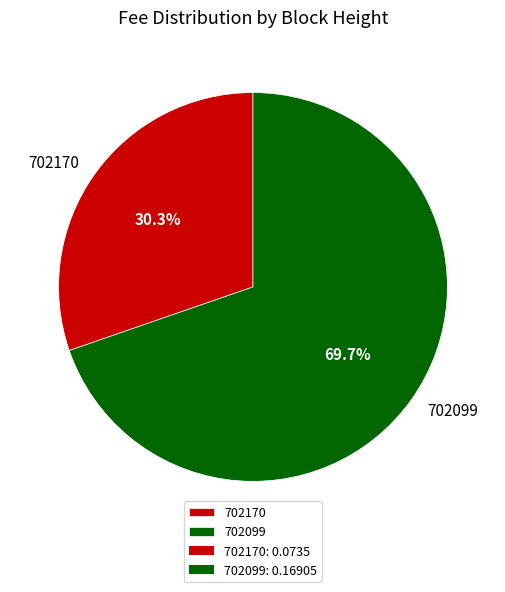

Does 702099 account for over 50% of the chart?

Yes